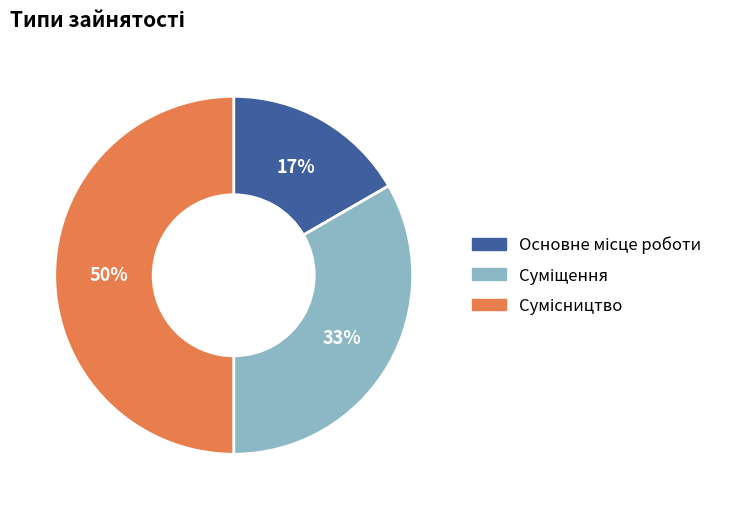

To the nearest percent, what is the average slice percentage?

33%